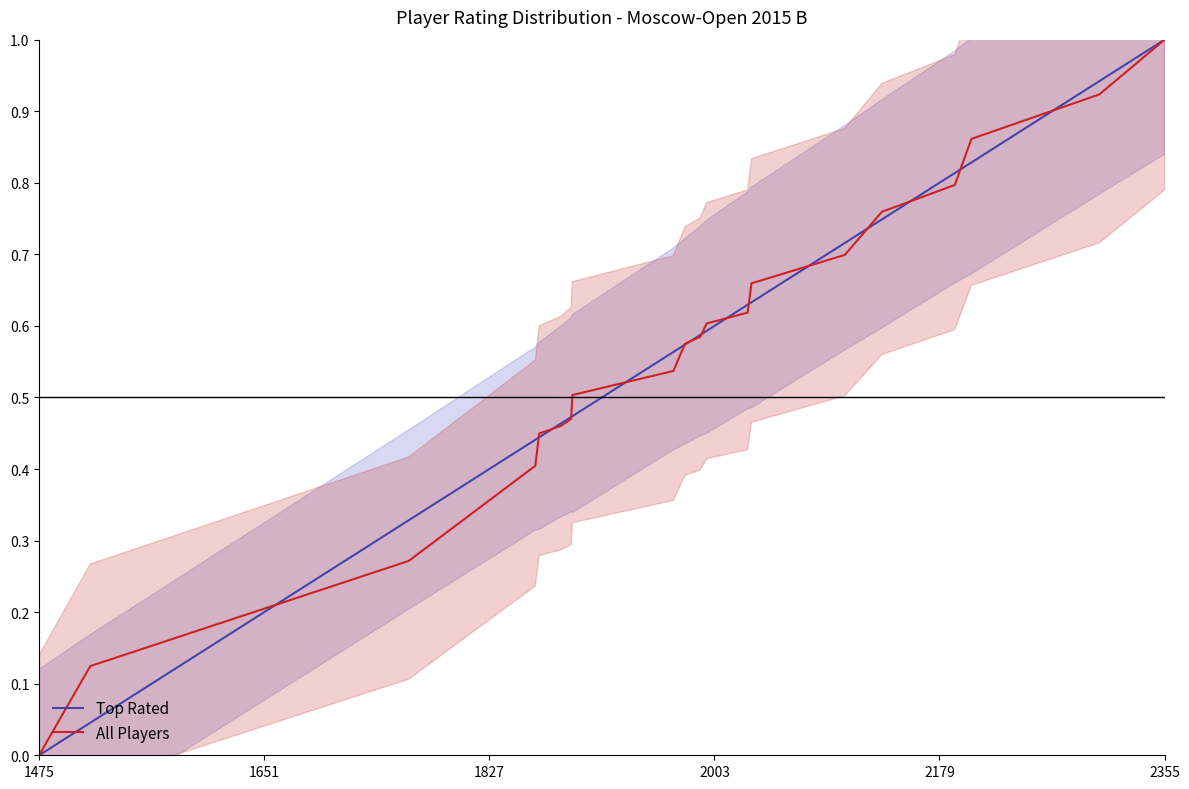

Which category has the lowest value in the All Players series?

1475